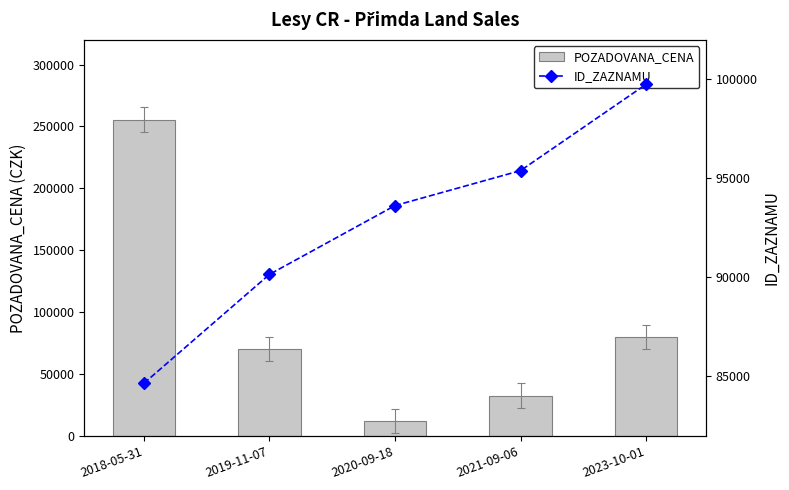

What is the sum of all POZADOVANA_CENA values?

450020